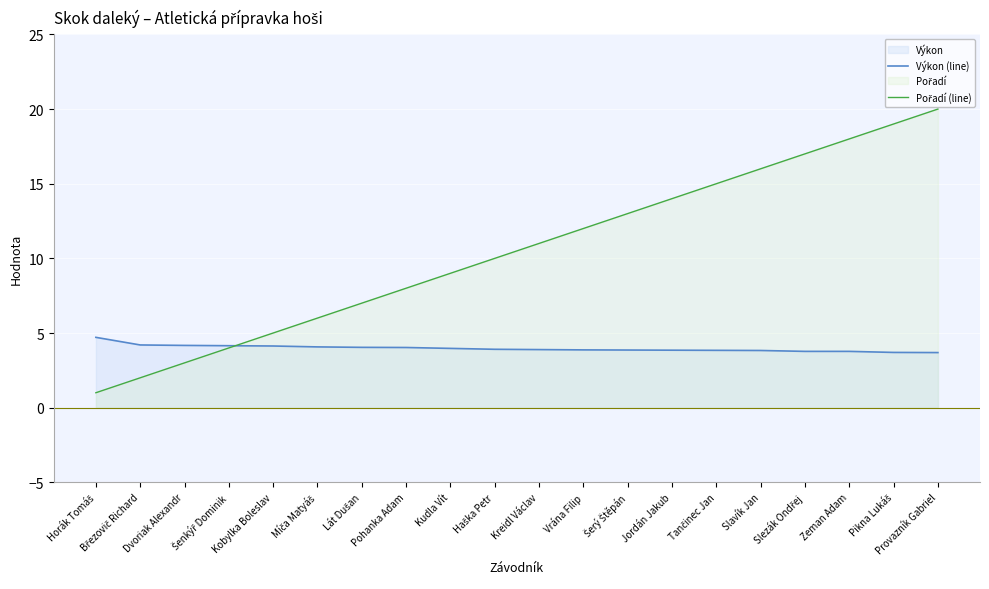

How many lines are shown in the chart?

2